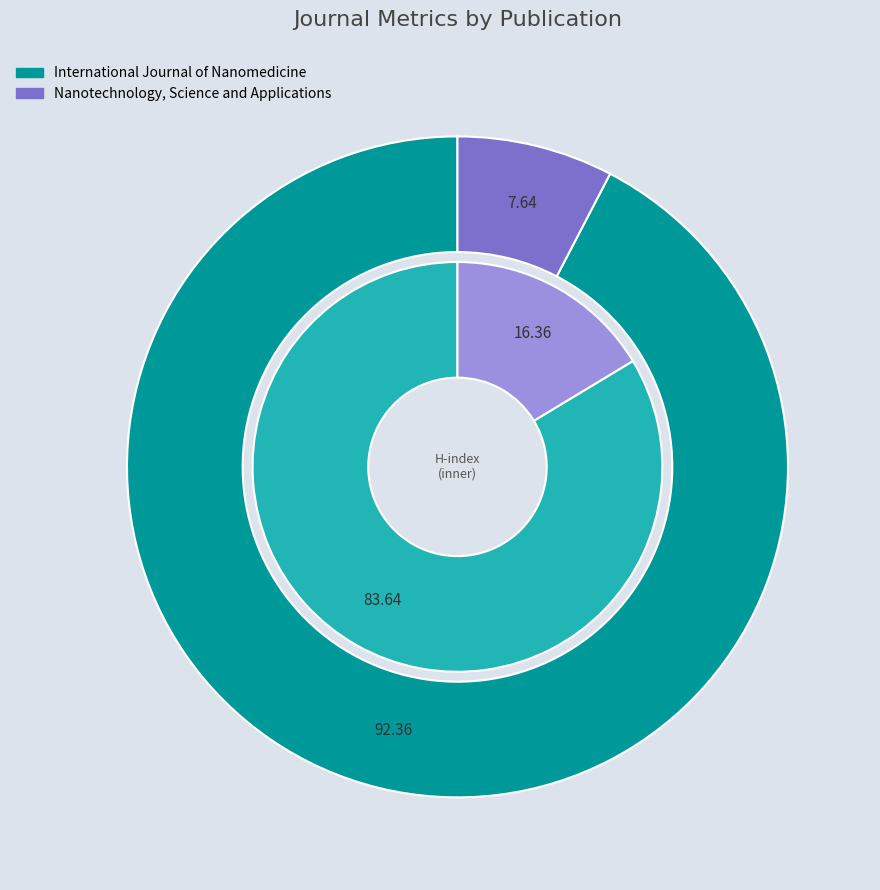

Which category has the biggest portion of the pie?

International Journal of Nanomedicine